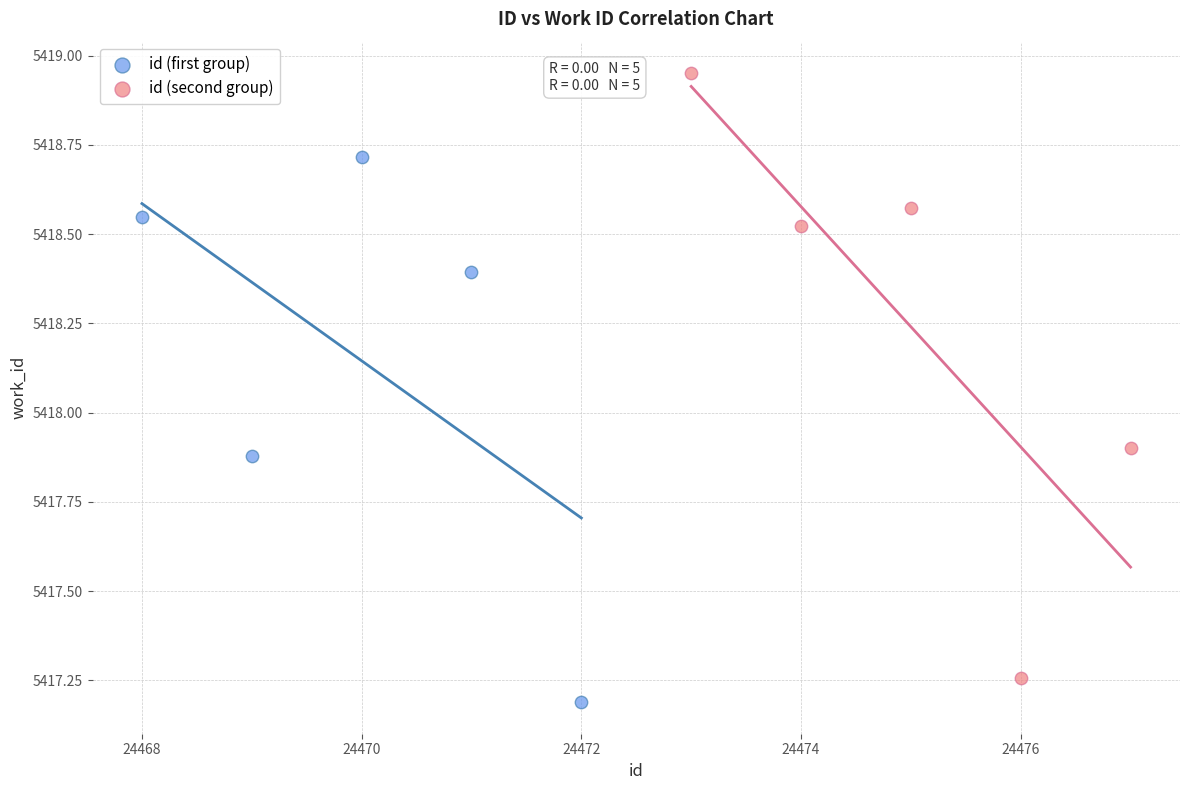

Which series has the widest spread of Y values?

id (second group)